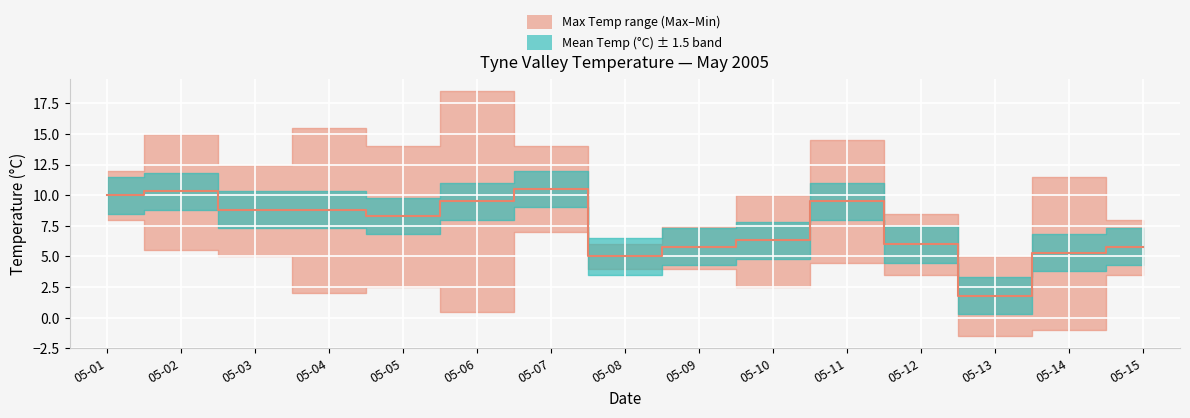

The value at 05-02 is 3.9. True or false?

False